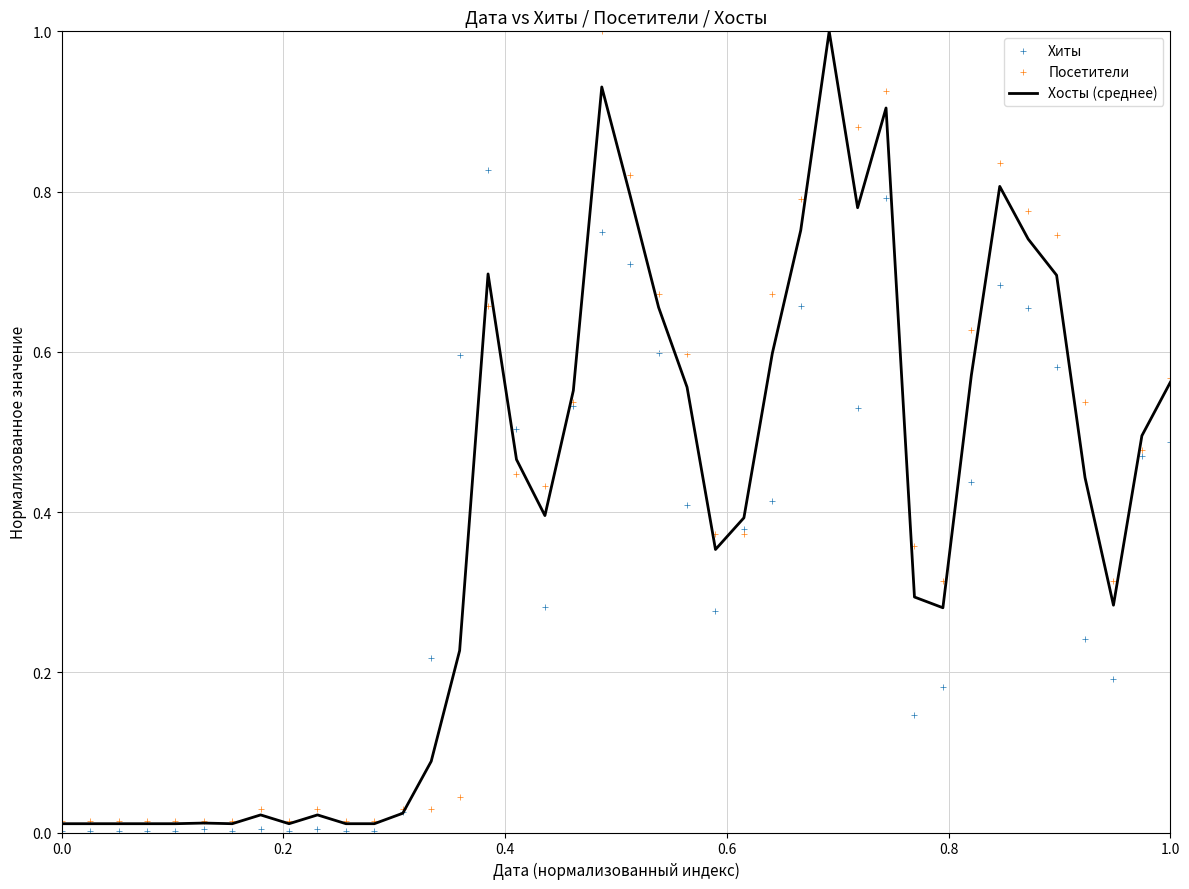

Which series has the largest Y range (max minus min)?

Хиты